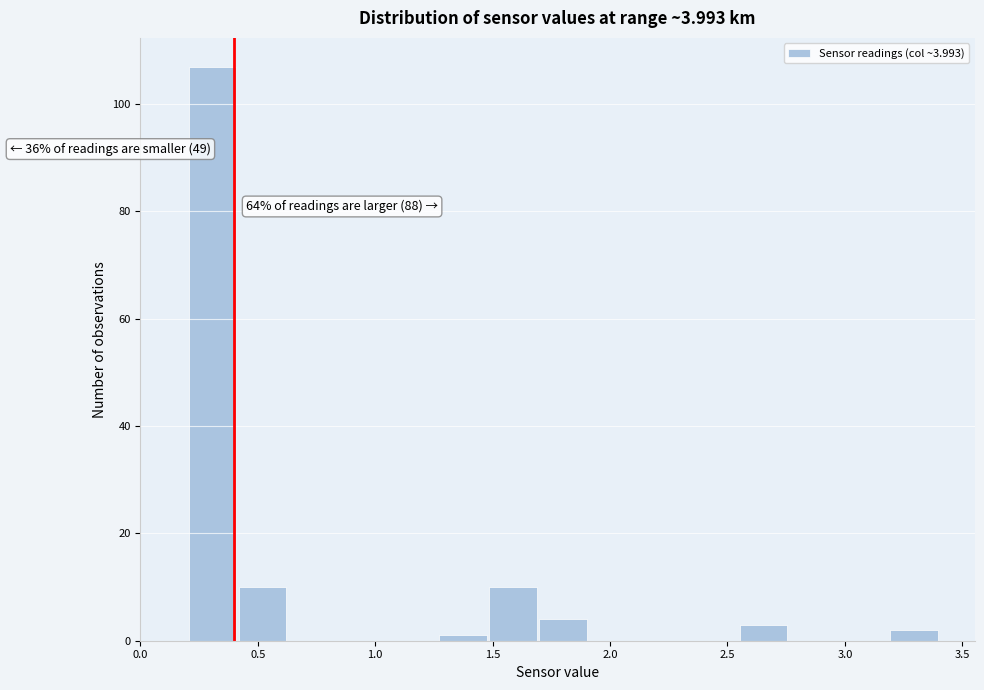

Over which range of the x-axis is the bar tallest?

0.20 to 0.40